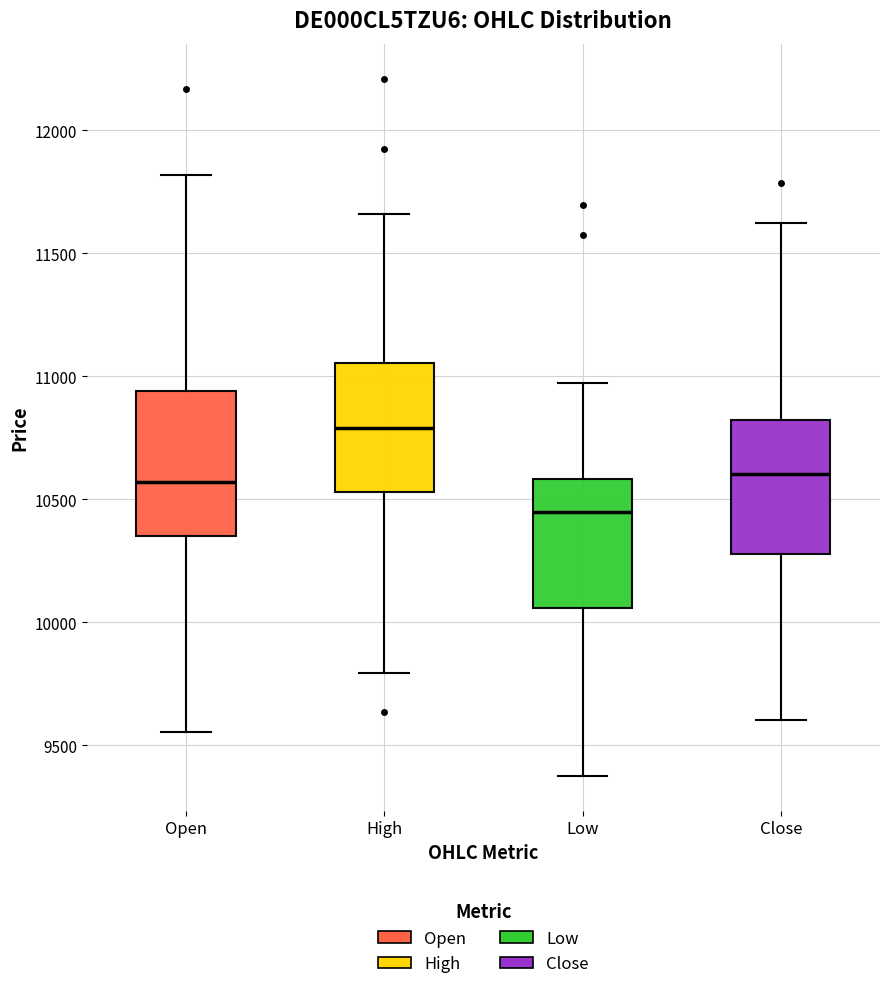

Reading left to right, transcribe this box plot: for each box, give where its median line is, the range the box spans, and where its two whiskers end, as read against the y-axis. The values are not printed on the chart, so give them approximately, as read against the axis.

Open: median 10550, box 10350 to 10950, whiskers 9550 to 11800
High: median 10800, box 10550 to 11050, whiskers 9800 to 11650
Low: median 10450, box 10050 to 10600, whiskers 9400 to 11000
Close: median 10600, box 10300 to 10800, whiskers 9600 to 11650